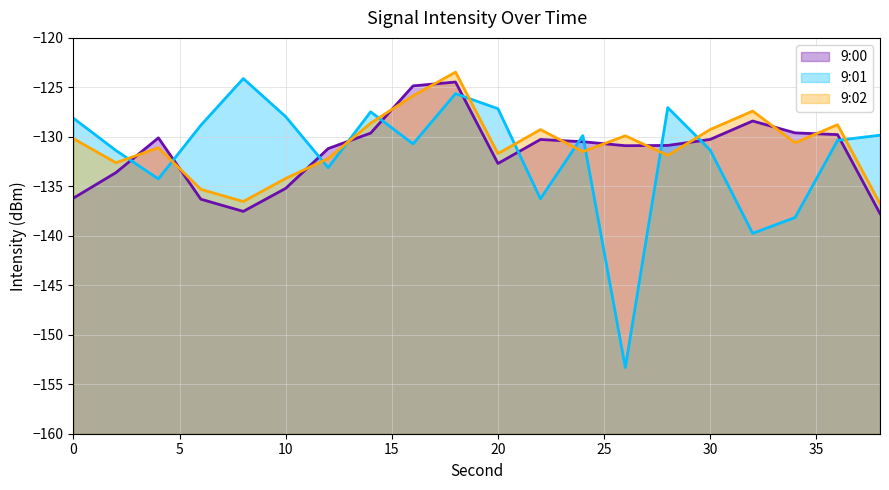

True or false: 9:00 has a value of -45.3 at 36.

False